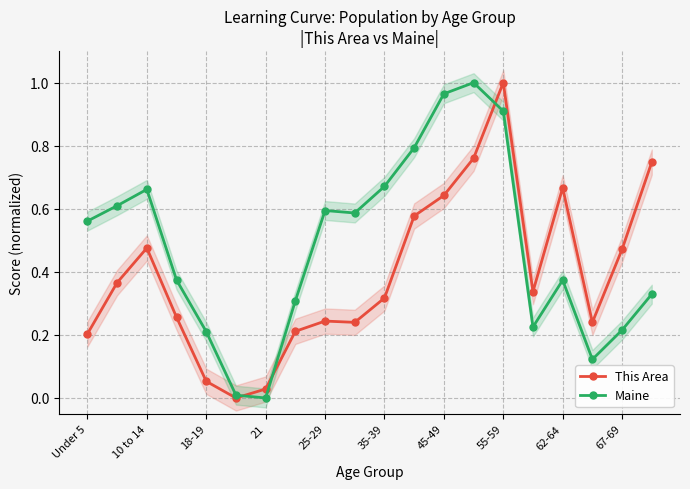

Which series ends up on top after the final intersection of This Area and Maine?

This Area